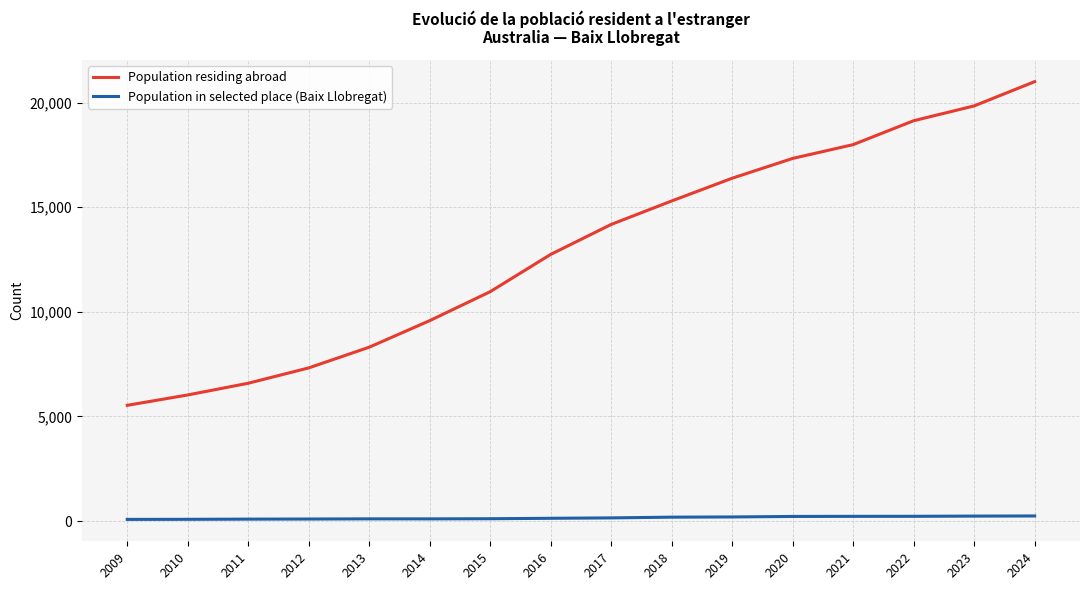

What are all the series names shown in the legend?

Population residing abroad, Population in selected place (Baix Llobregat)